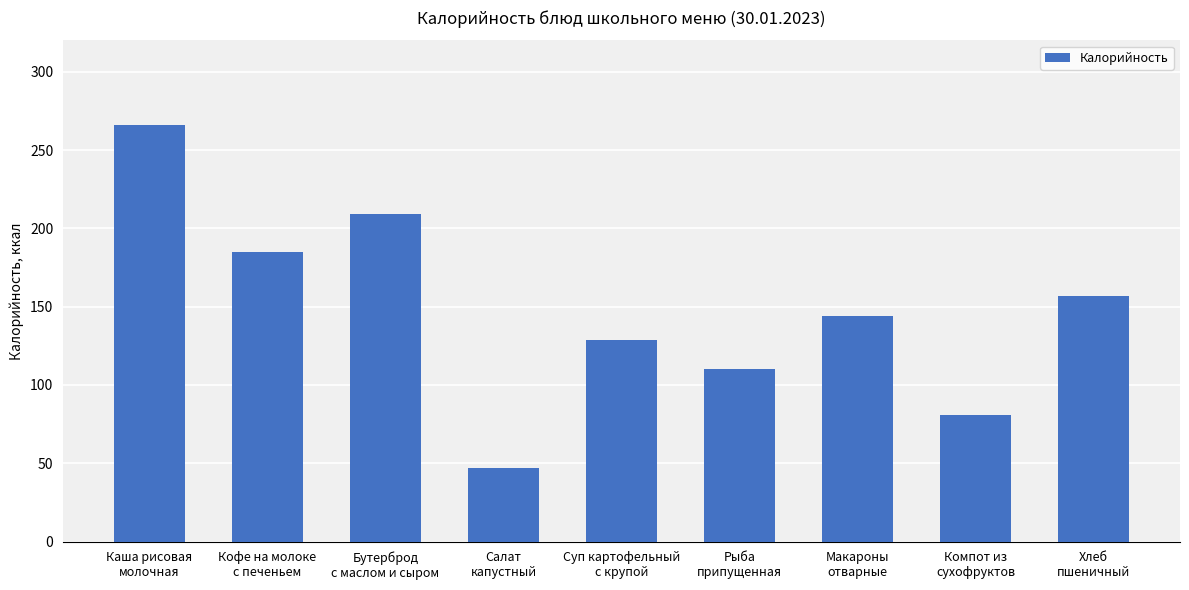

Count the number of data series in this chart.

1